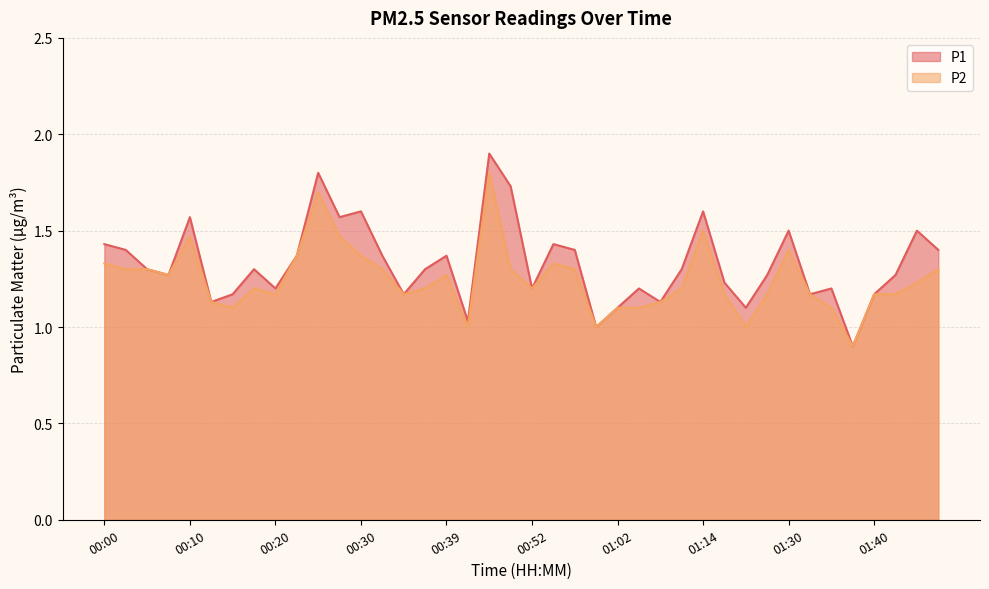

How many interior local valleys does the P2 series have?

9